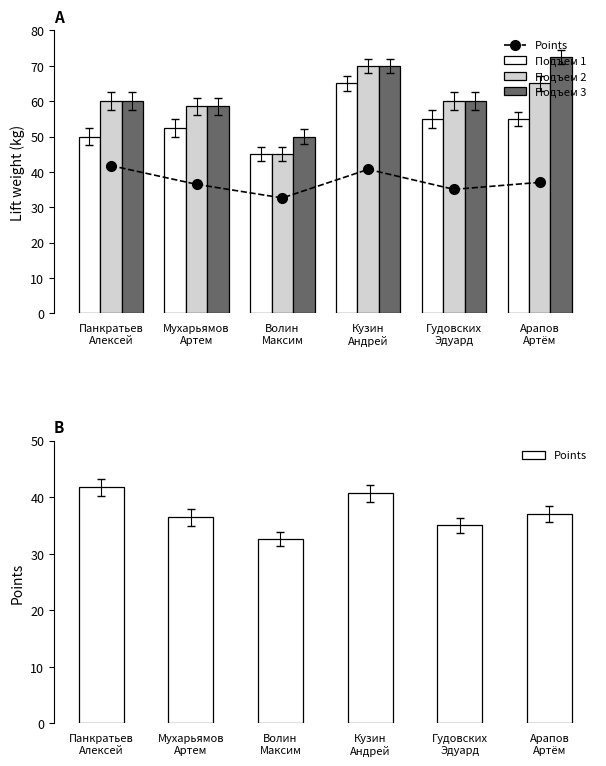

Which series changed the most between Волин
Максим and Гудовских
Эдуард?

Подъем 2